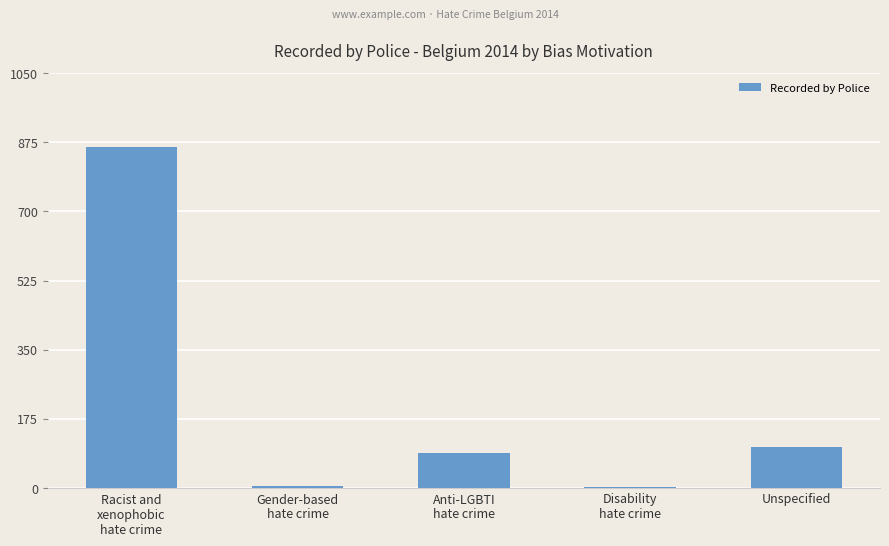

At which label is the value closest to 433?

Unspecified